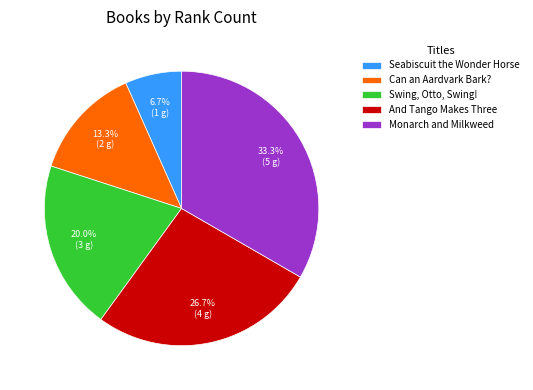

Rank the categories by value from highest to lowest.

Monarch and Milkweed, And Tango Makes Three, Swing, Otto, Swing!, Can an Aardvark Bark?, Seabiscuit the Wonder Horse